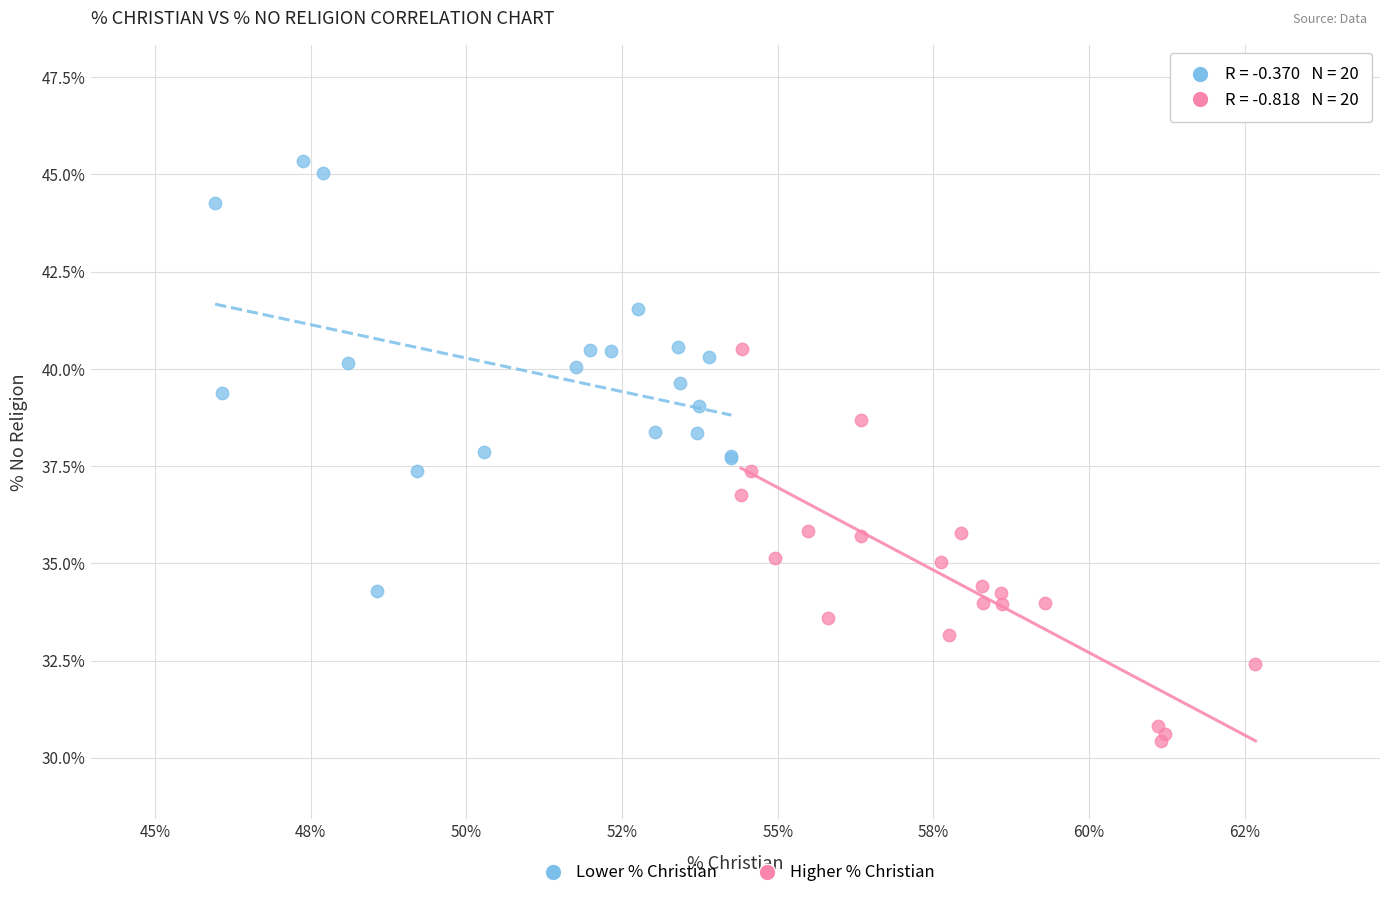

Which series reaches the maximum Y coordinate?

Lower % Christian